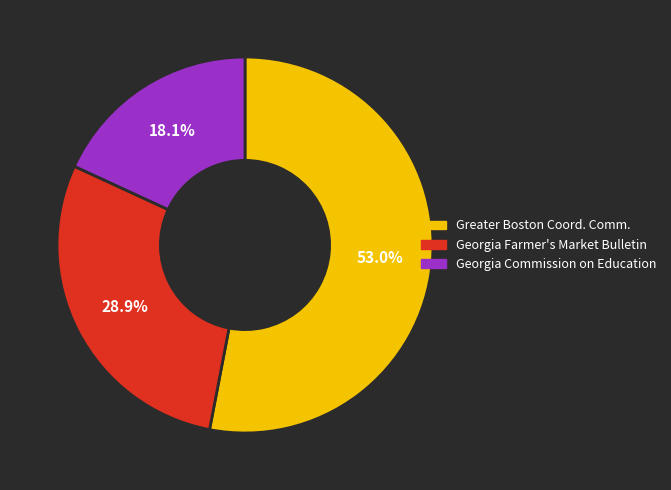

Which category has the biggest portion of the pie?

Greater Boston Coord. Comm.